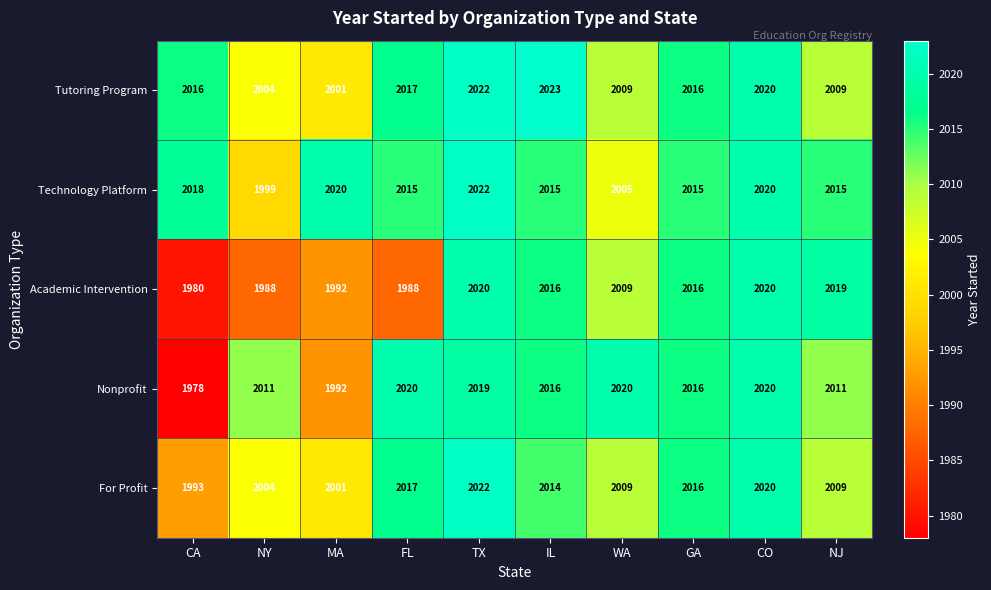

At which label does Technology Platform first exceed 2015?

CA